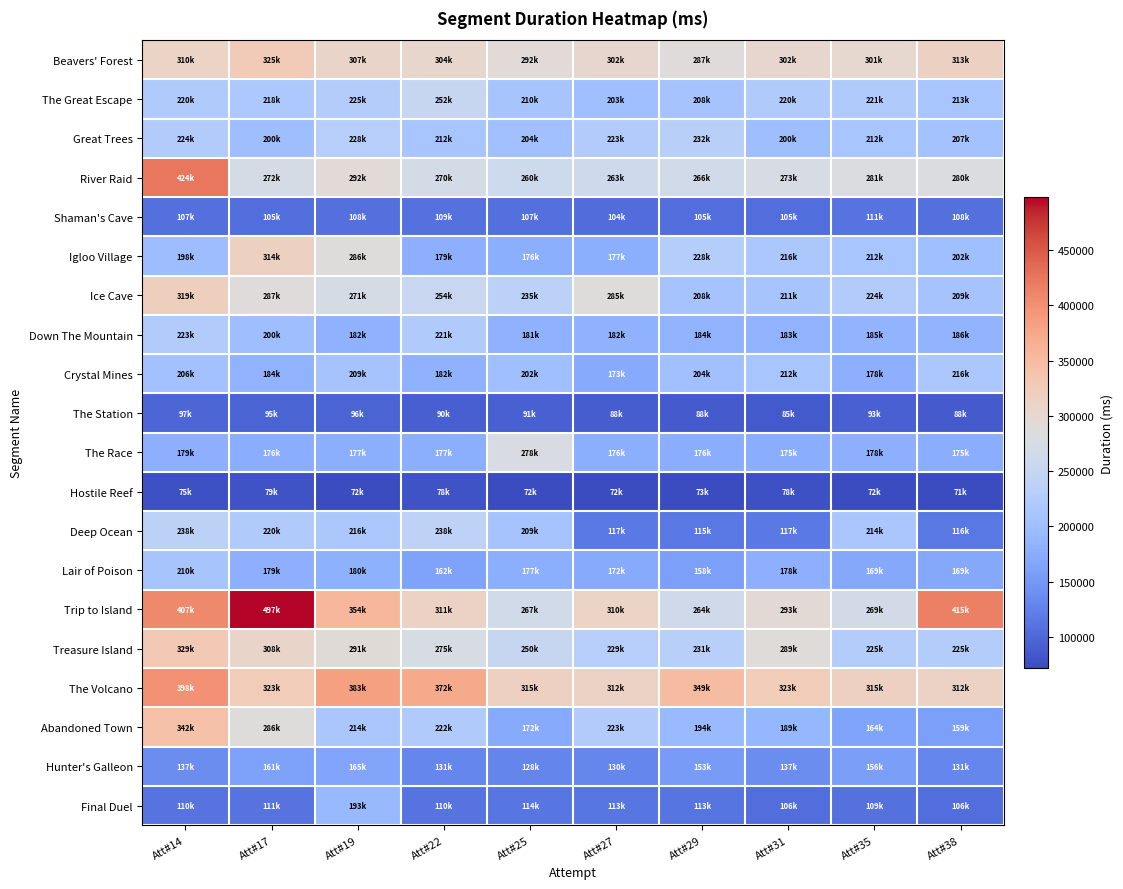

What is the total value across all series at Att#14?

4761929